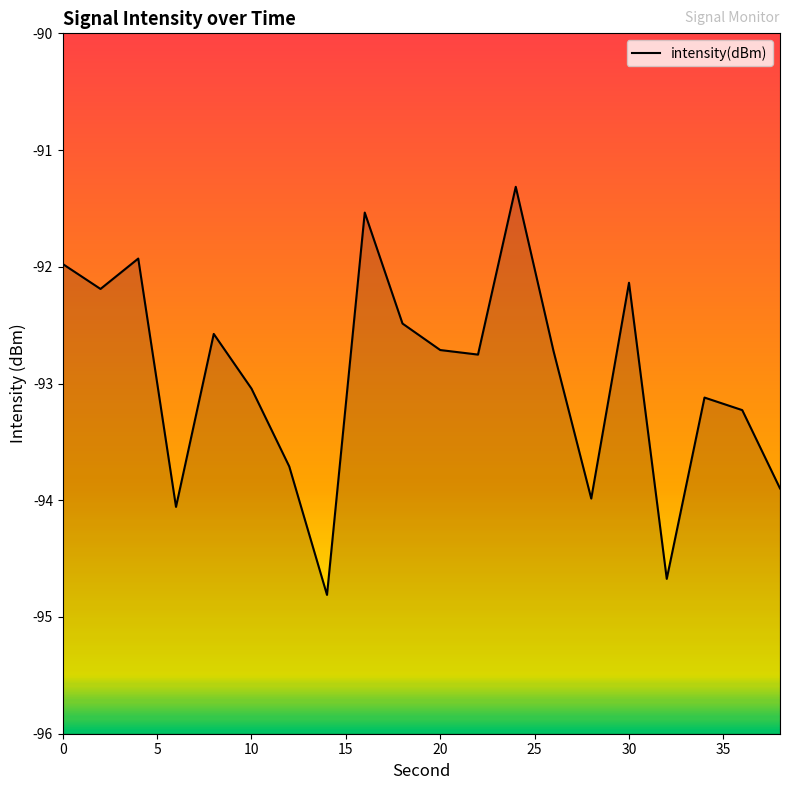

What is the average value?

-92.9